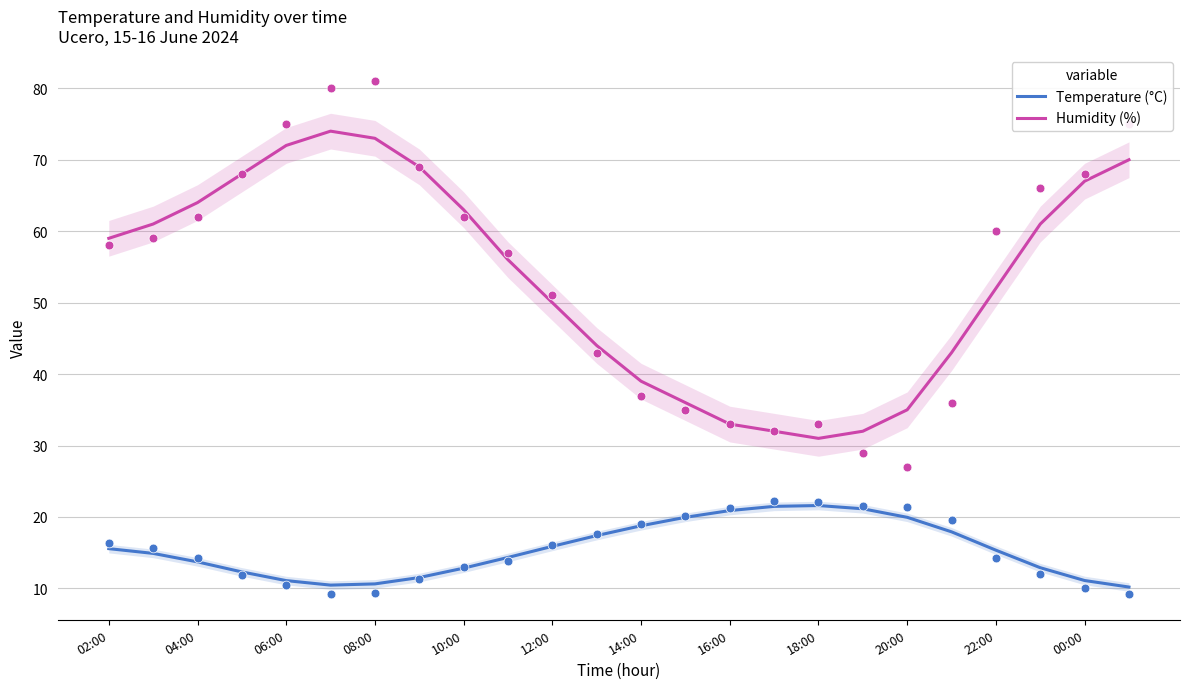

Which series has the largest Y range (max minus min)?

Humidity (%)